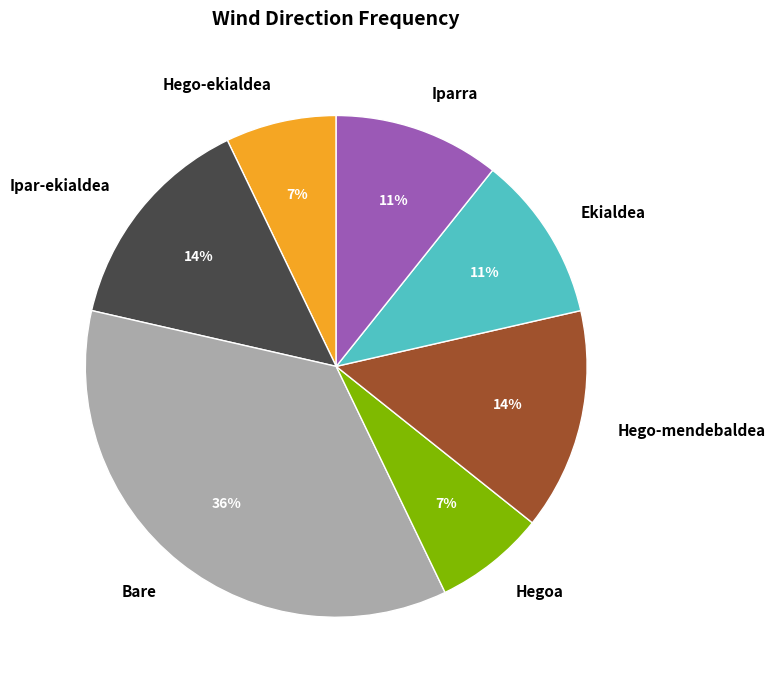

What percentage is the Hego-ekialdea slice, to the nearest percent?

7%